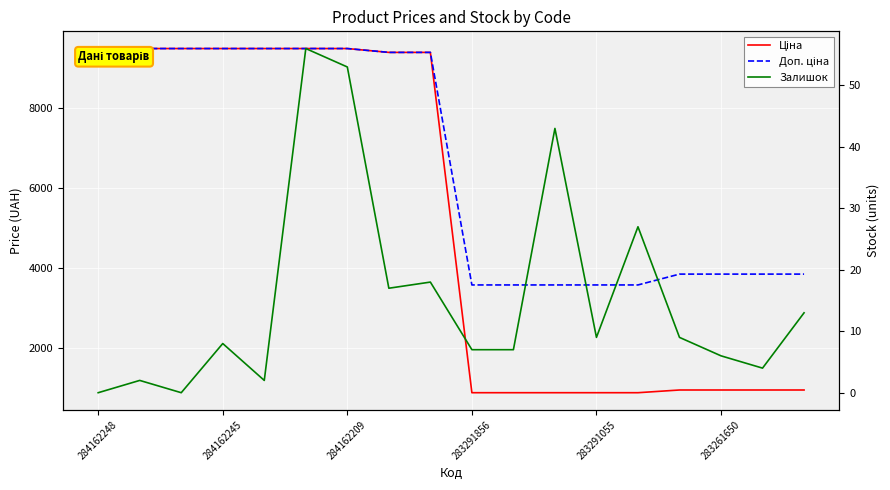

Reading right to left, transcribe all the data shown in this chart.

Ціна: 963.5	963.5	963.5	963.5	895.9	895.9	895.9	895.9	895.9	9384.0	9384.0	9480.1	9480.1	9480.1	9480.1	9480.1	9480.1	9480.1
Доп. ціна: 3854.0	3854.0	3854.0	3854.0	3583.6	3583.6	3583.6	3583.6	3583.6	9384.0	9384.0	9480.1	9480.1	9480.1	9480.1	9480.1	9480.1	9480.1
Залишок: 13.0	4.0	6.0	9.0	27.0	9.0	43.0	7.0	7.0	18.0	17.0	53.0	56.0	2.0	8.0	0.0	2.0	0.0